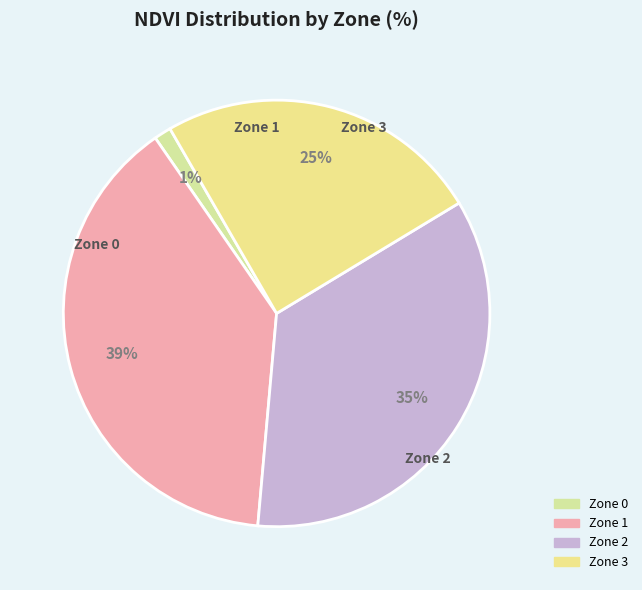

To the nearest percent, what is the combined percentage of Zone 2 and Zone 1?

74%